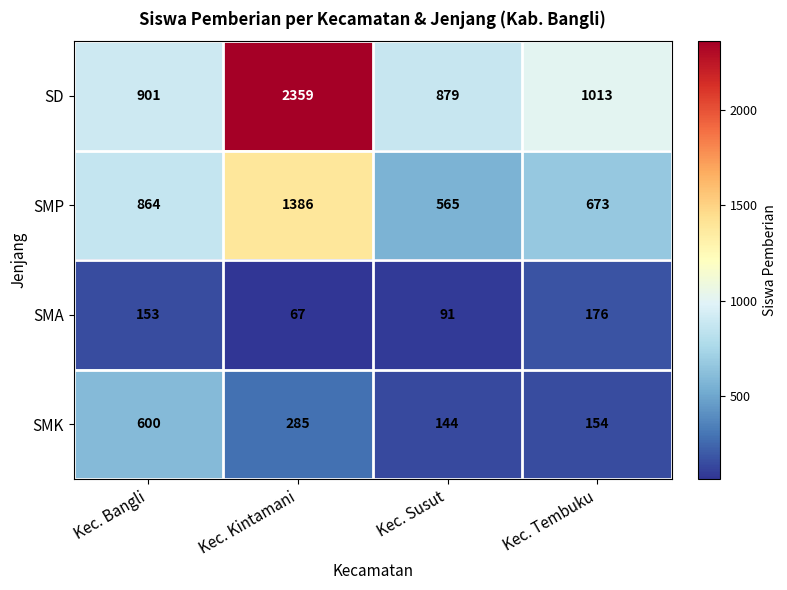

At how many categories does at least one series exceed 1667?

1